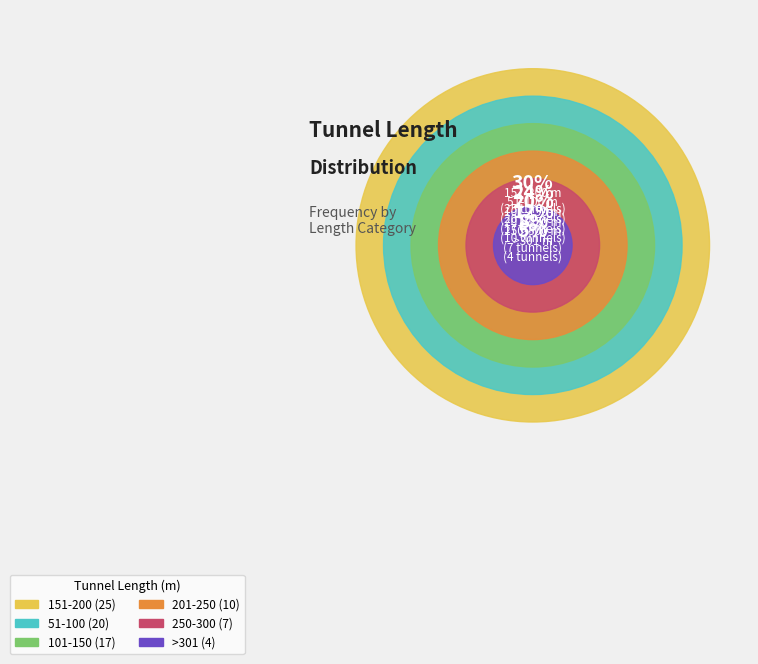

What percentage is NOT represented by 250-300?

91.6%